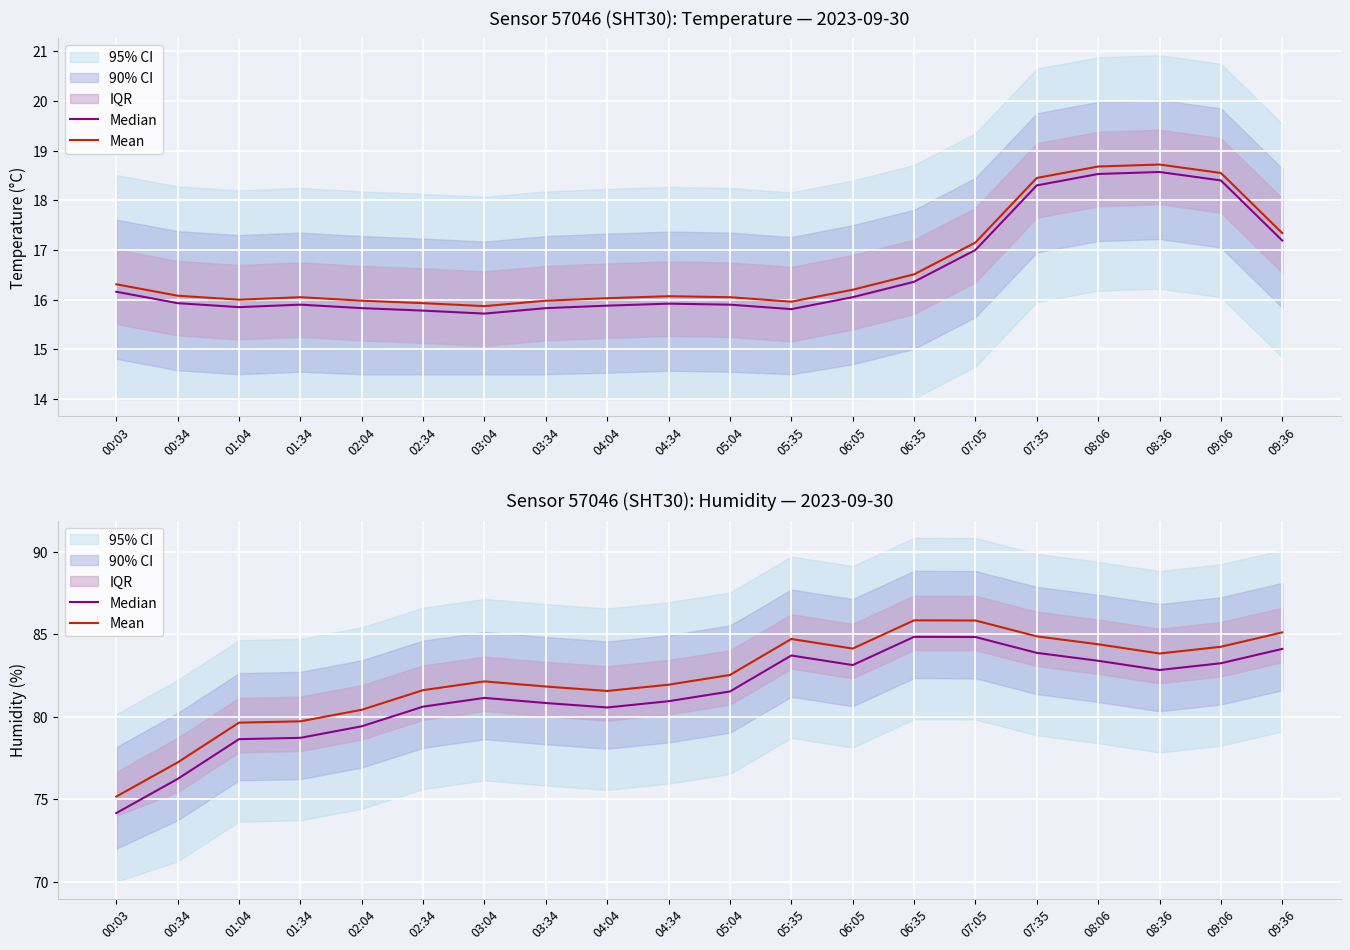

True or false: Mean has a value of 84.1 at 06:05.

True